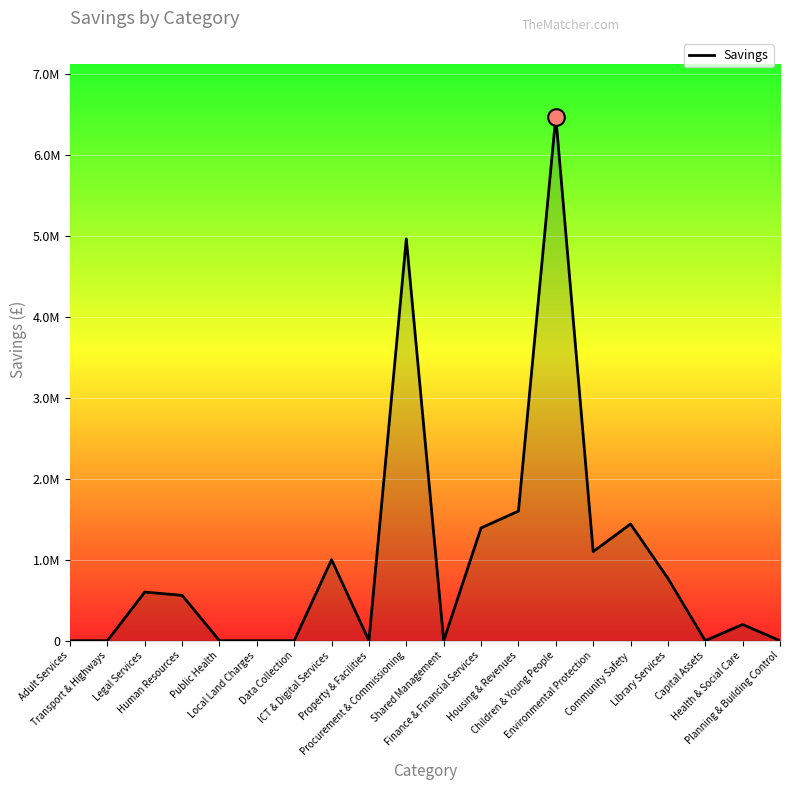

At which label does the data first exceed 560000?

Legal Services